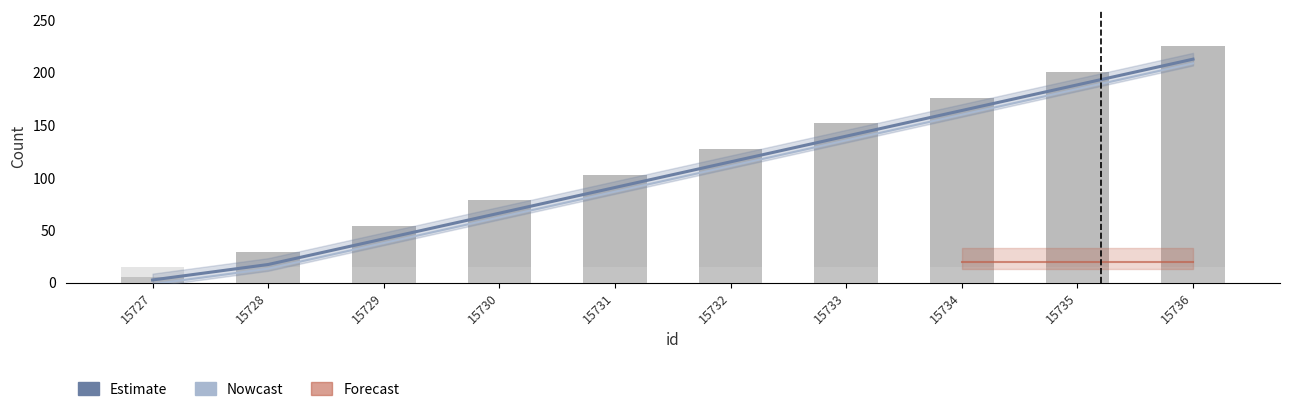

Reading left to right, list all the values displayed in this chart.

5.0	29.4	53.9	78.3	102.8	127.2	151.7	176.1	200.6	225.0